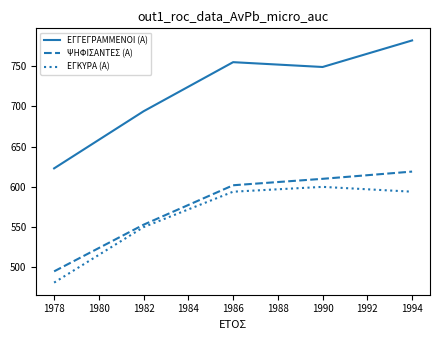

At which category is the sum across all series the highest?

1994